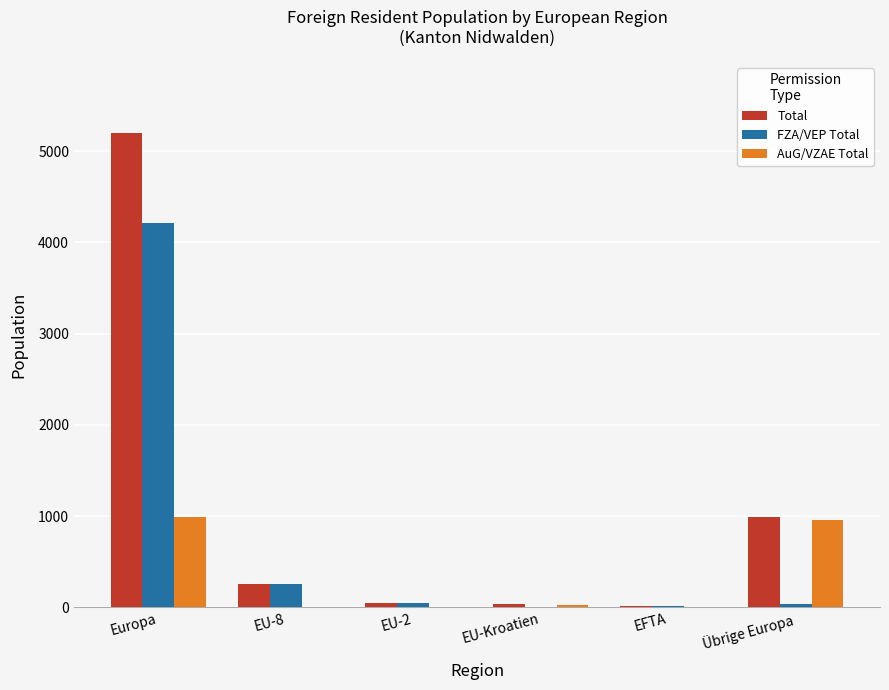

How many groups of bars are there?

6